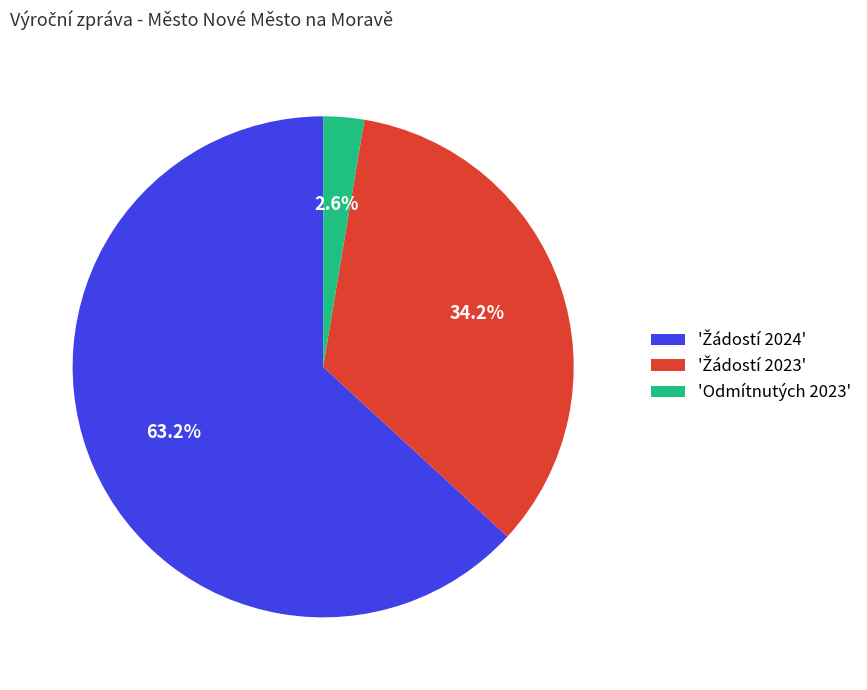

Does any single category account for the majority?

Yes